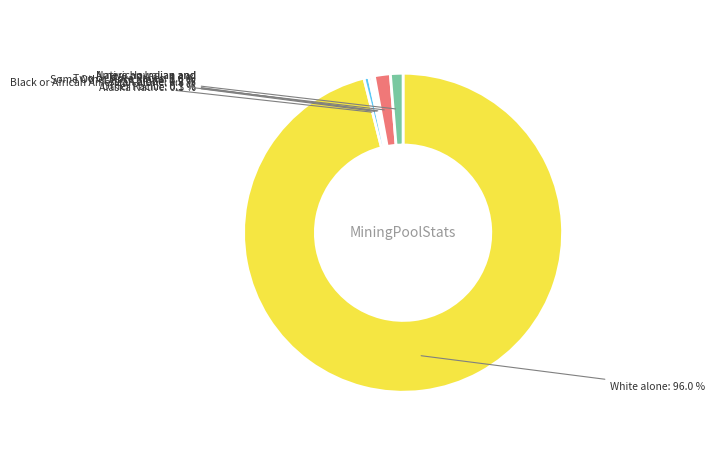

Is there a majority slice in this chart?

Yes